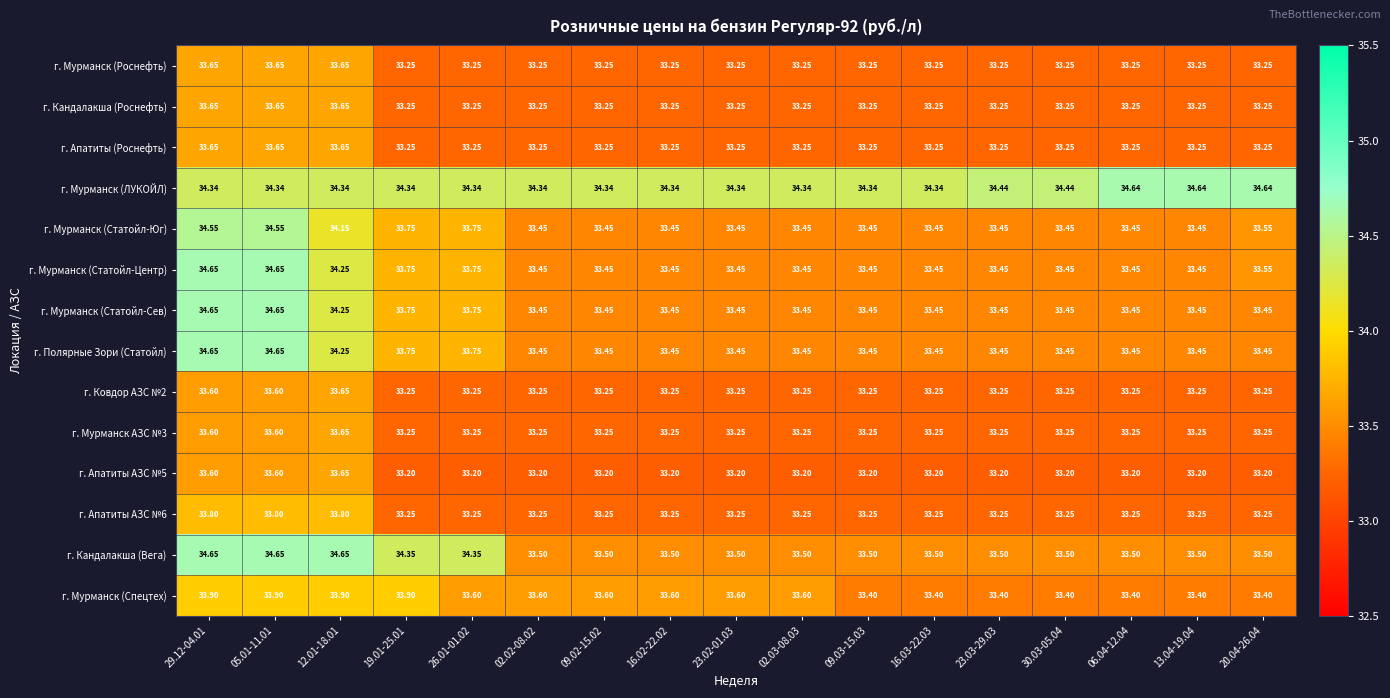

Which series has the largest total across all categories?

г. Мурманск (ЛУКОЙЛ)